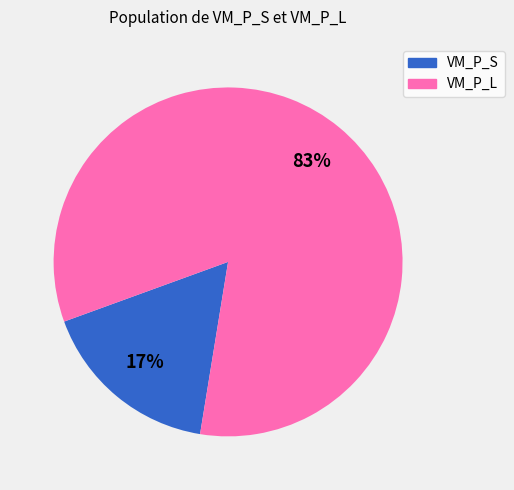

Count the number of slices in the pie.

2